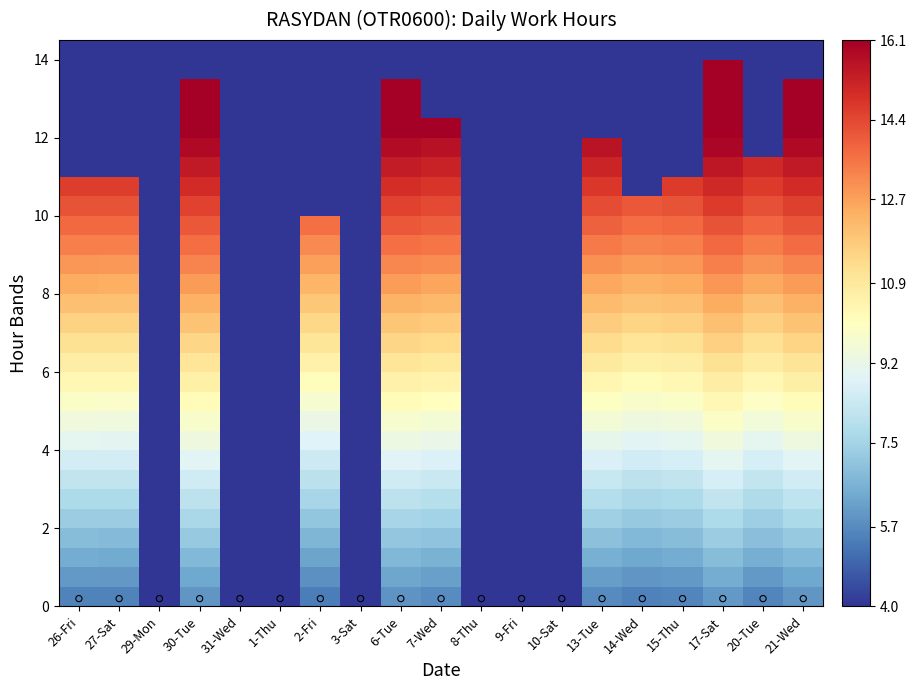

What is the difference between the highest and lowest values at 10-Sat?

3.8